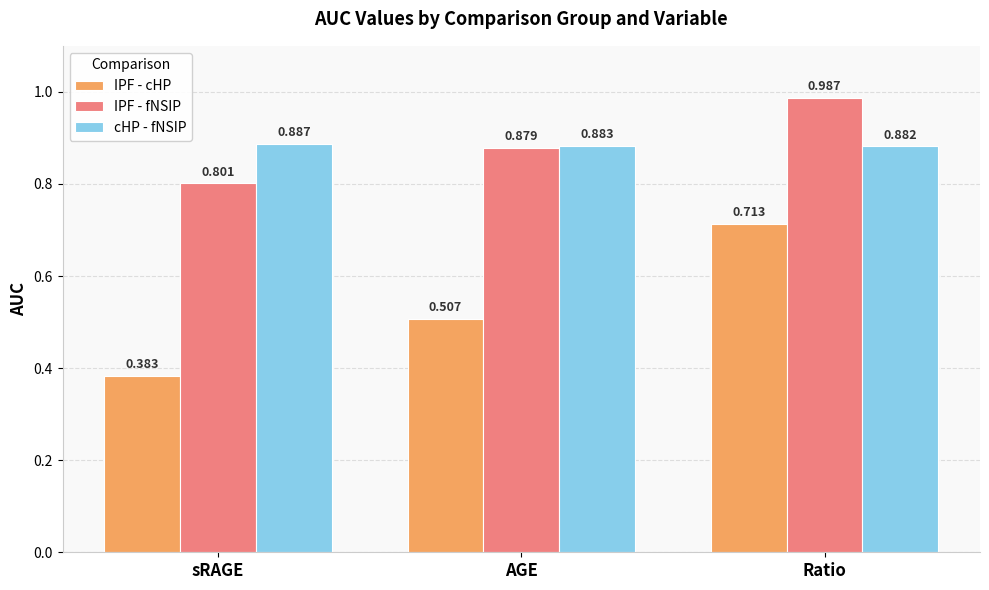

What are all the series names shown in the legend?

IPF - cHP, IPF - fNSIP, cHP - fNSIP